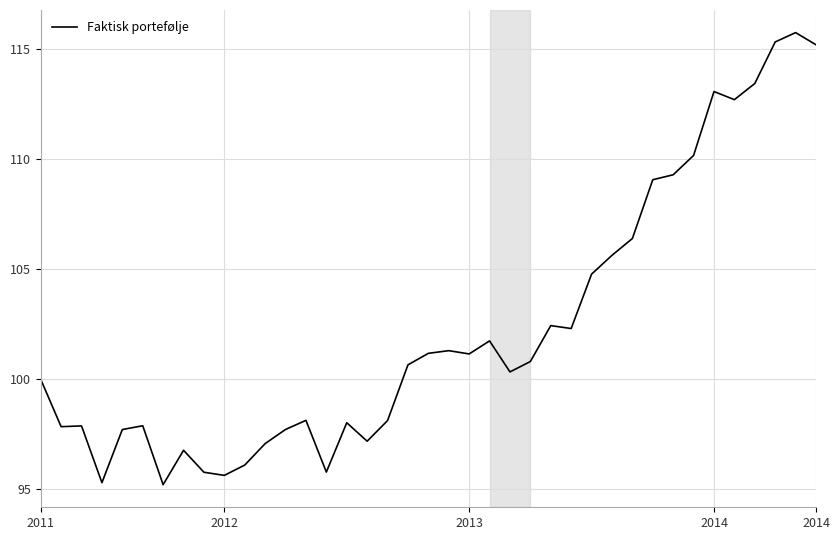

What is the minimum value shown in the chart?

95.2